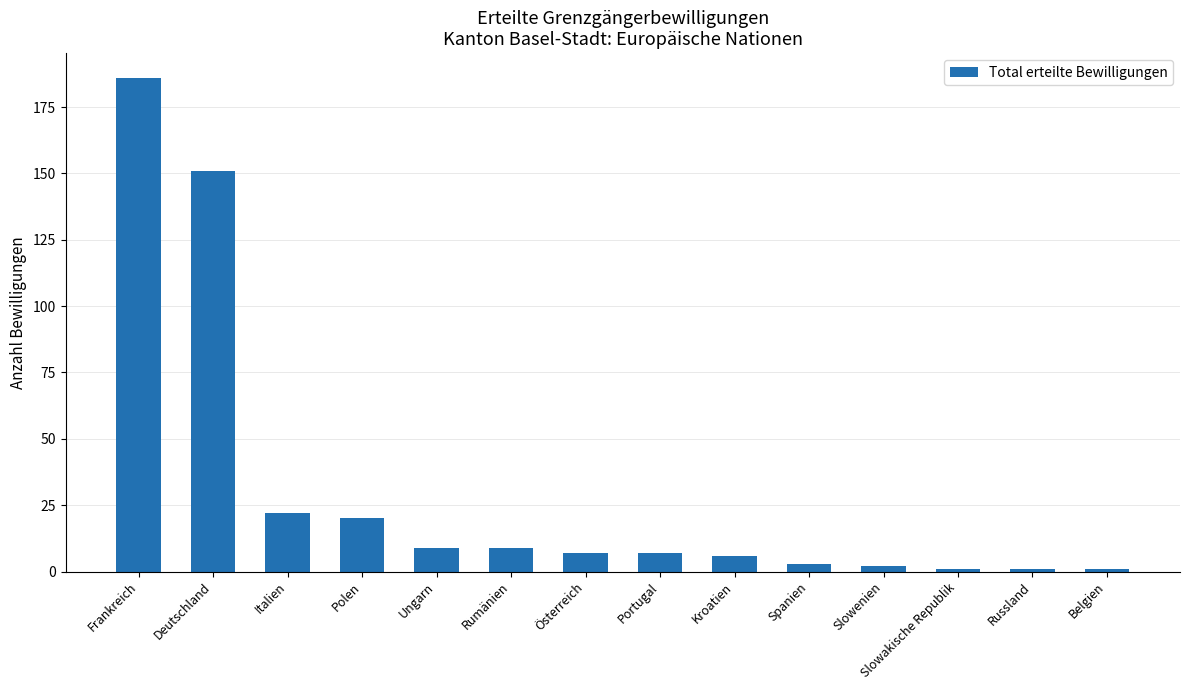

At which label does the data first exceed 7?

Frankreich